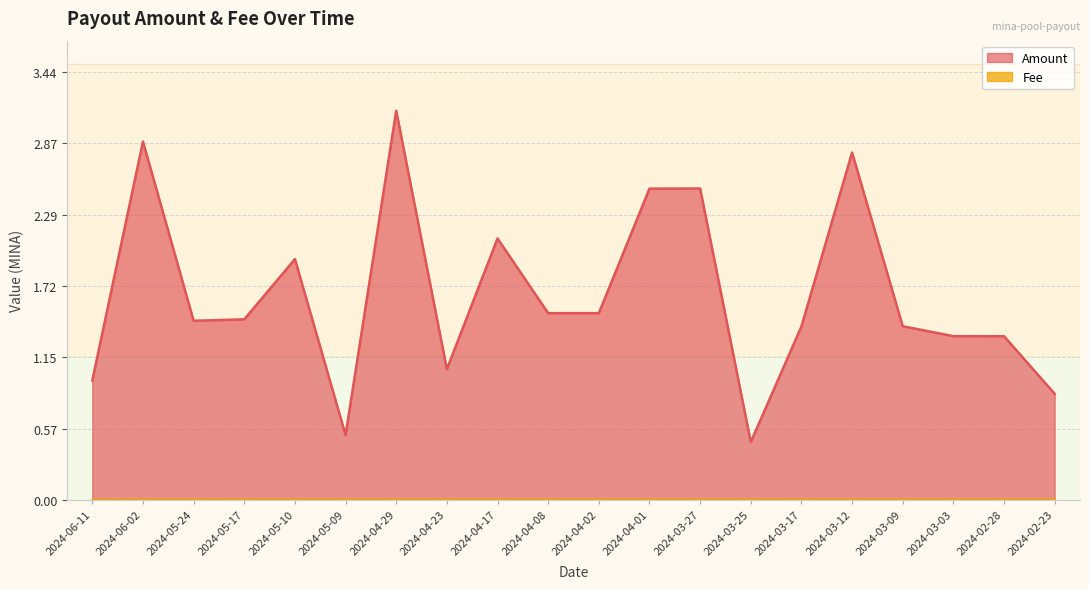

At which label does Fee reach its peak?

2024-06-02